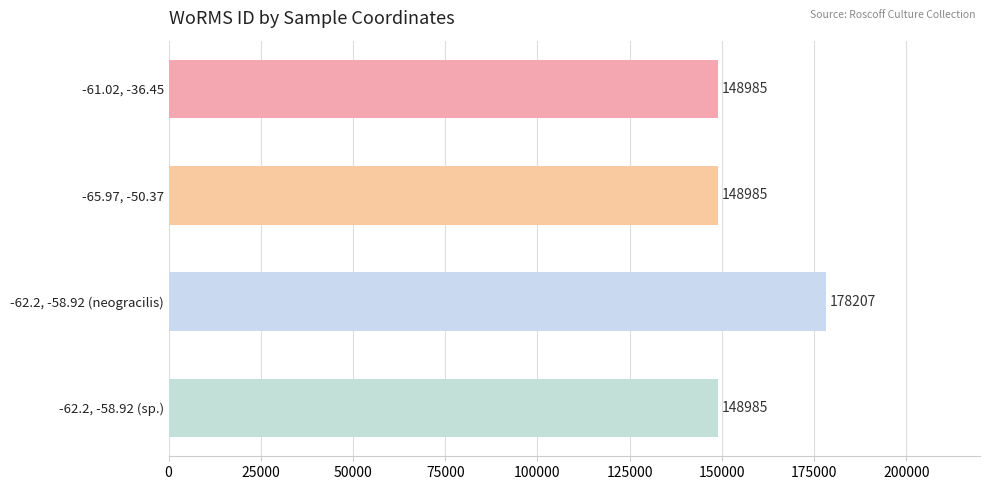

Reading top to bottom, list all the values displayed in this chart.

-61.02, -36.45=148985	-65.97, -50.37=148985	-62.2, -58.92 (neogracilis)=178207	-62.2, -58.92 (sp.)=148985